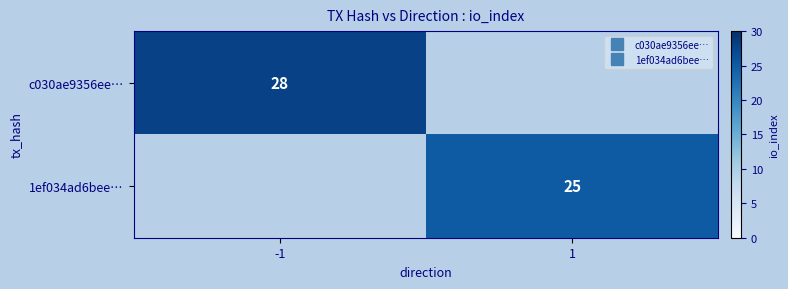

At which category does the chart reach its minimum across all series?

1